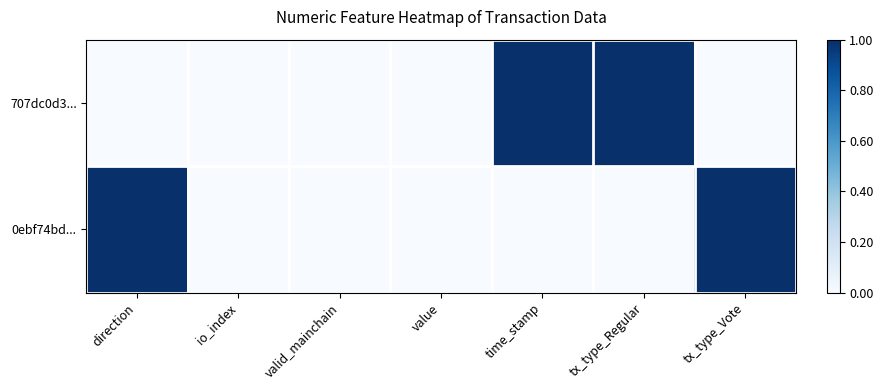

Count the number of data series in this chart.

2